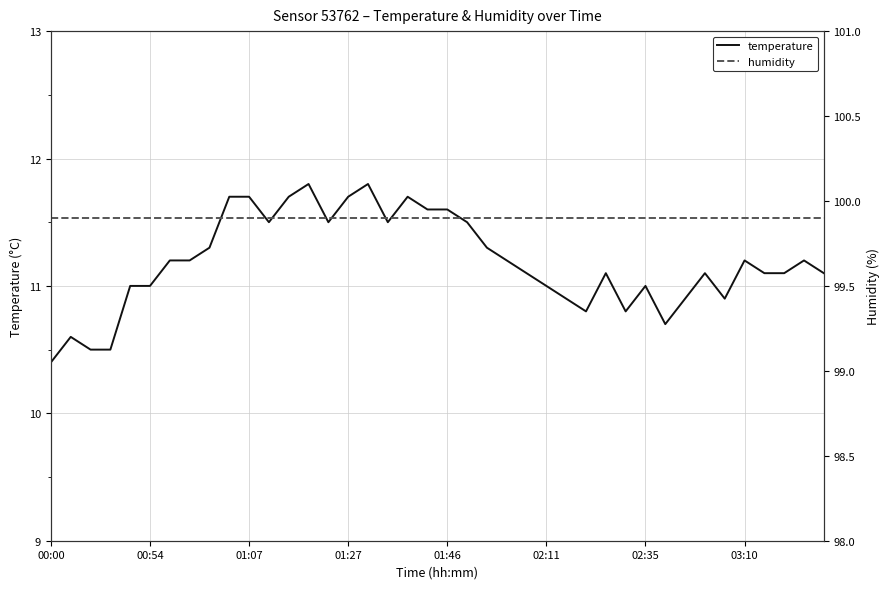

At which category does the chart reach its minimum across all series?

00:00